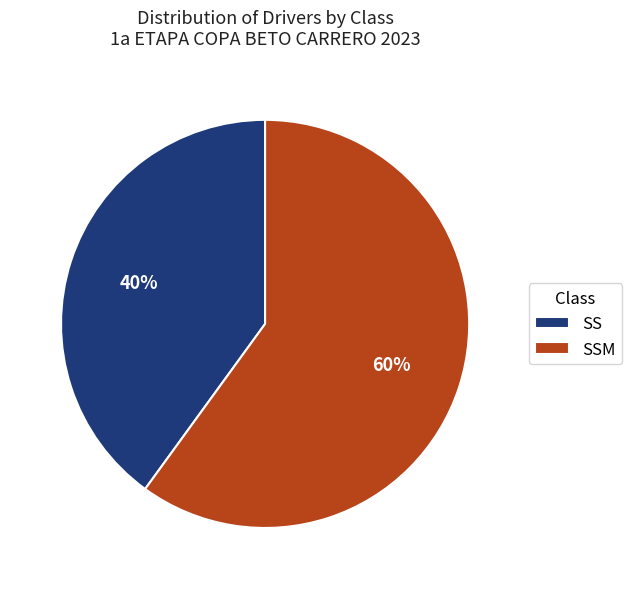

Count the number of slices in the pie.

2